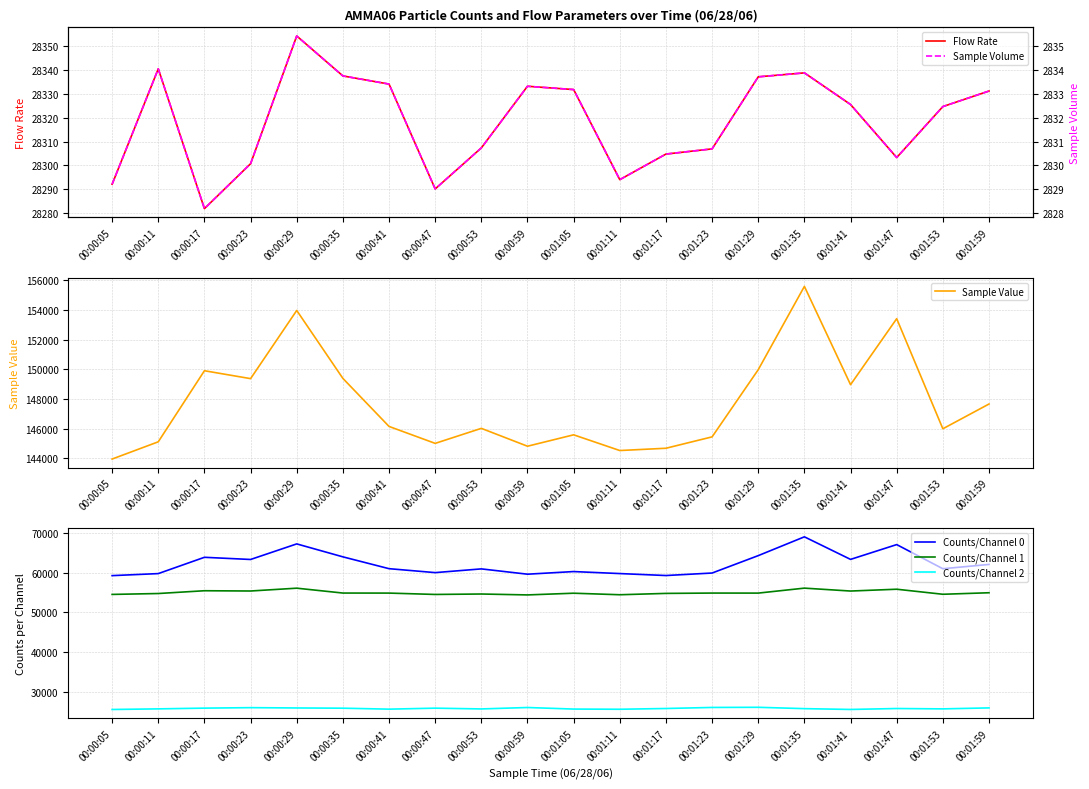

At which category does Sample Volume reach its first local valley?

00:00:17